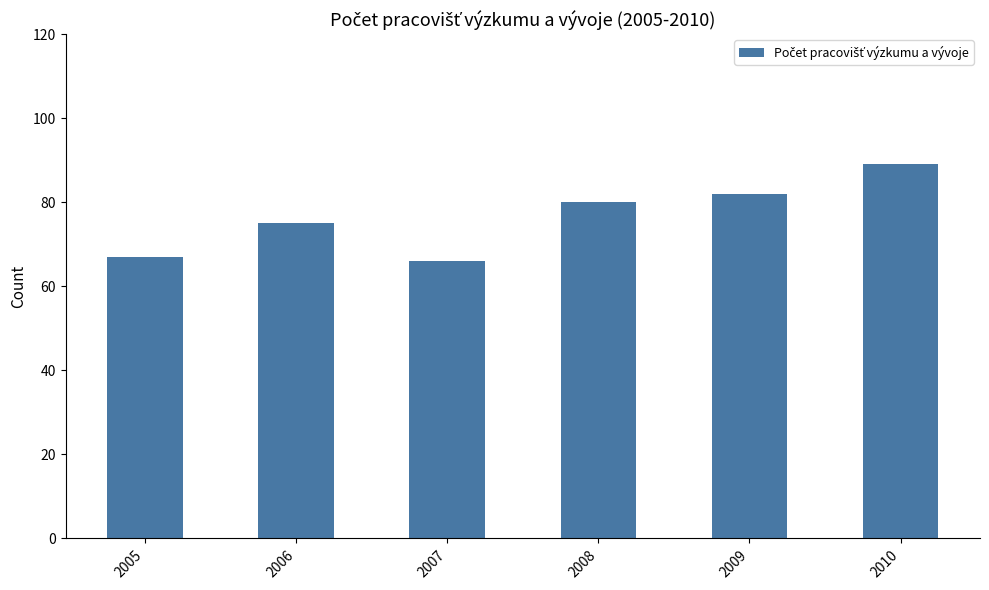

The value at 2006 is 124. True or false?

False